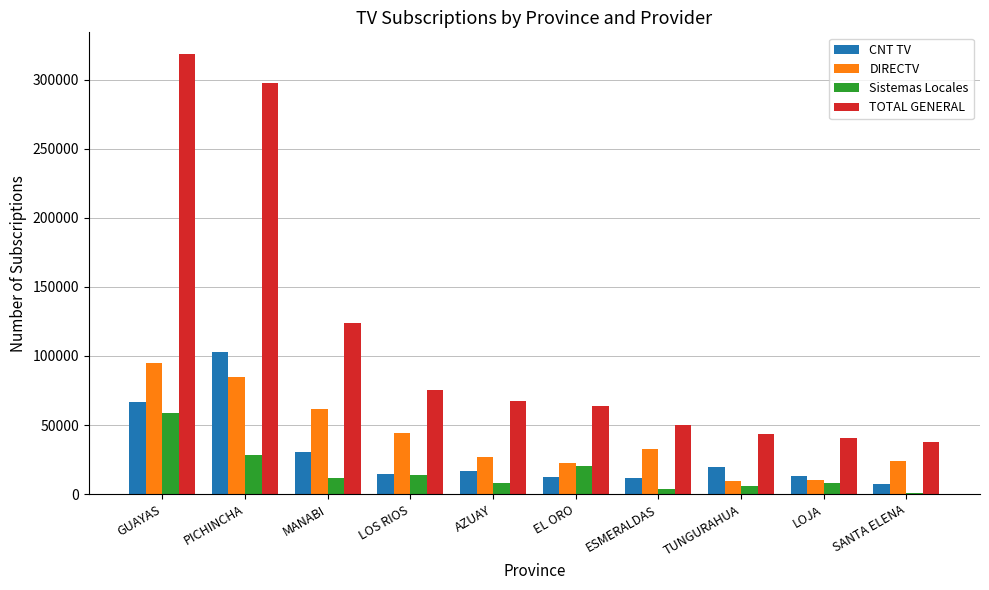

The value of TOTAL GENERAL at LOS RIOS is 75183. True or false?

True